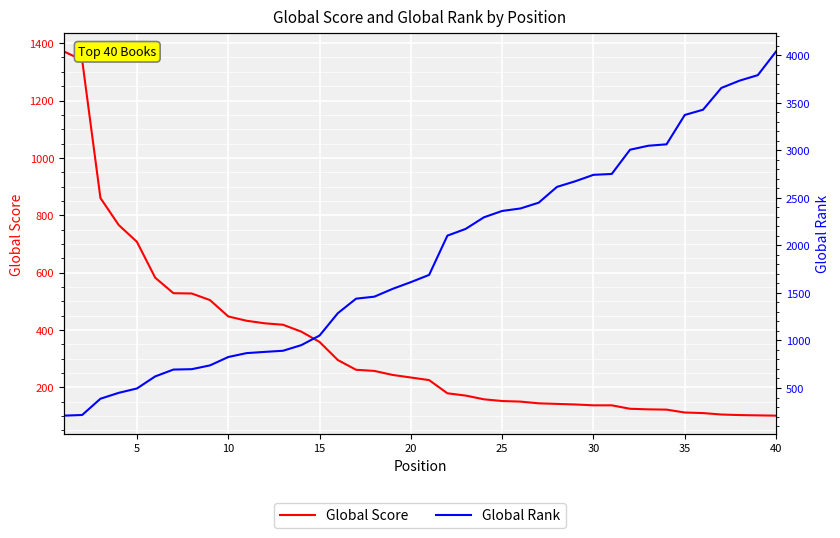

True or false: Global Score and Global Rank cross at least once.

True